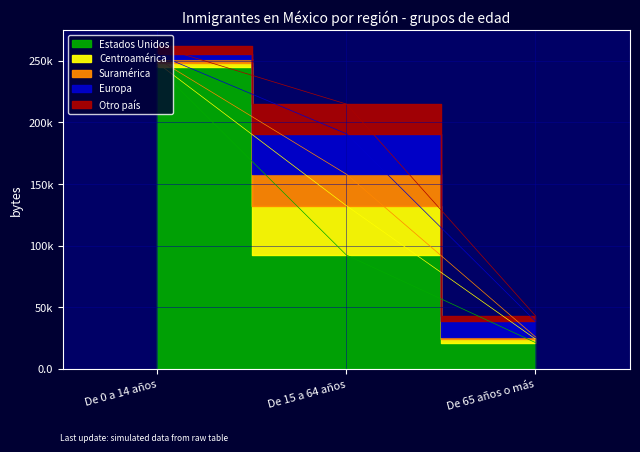

What is the difference between the highest and lowest values at De 65 años o más?

19631